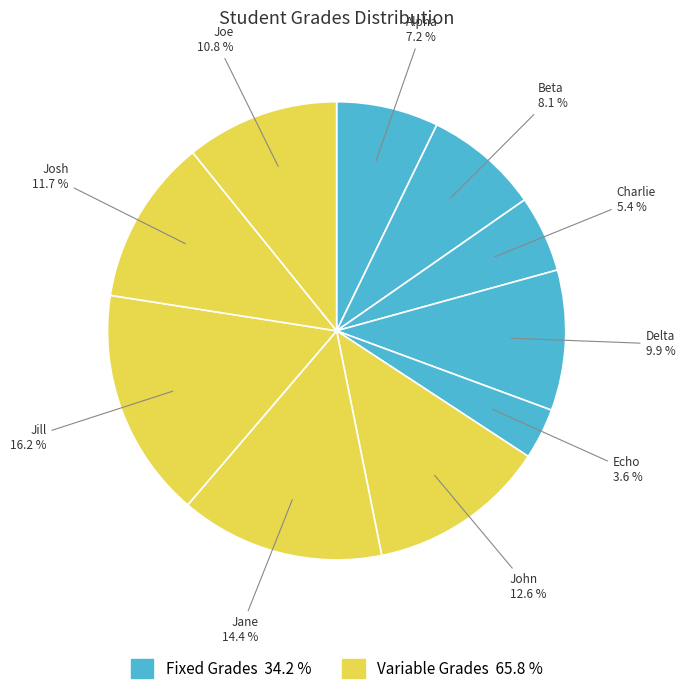

True or false: Charlie accounts for 5% of the total.

True